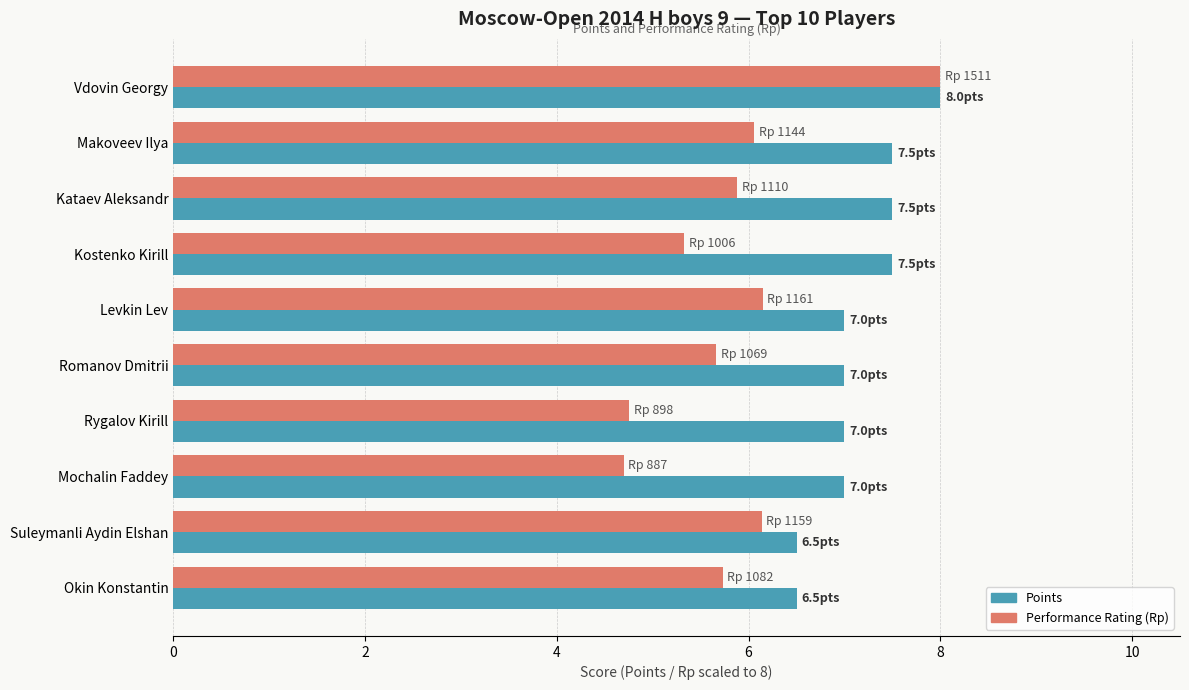

What is the total value across all series at Levkin Lev?

13.1